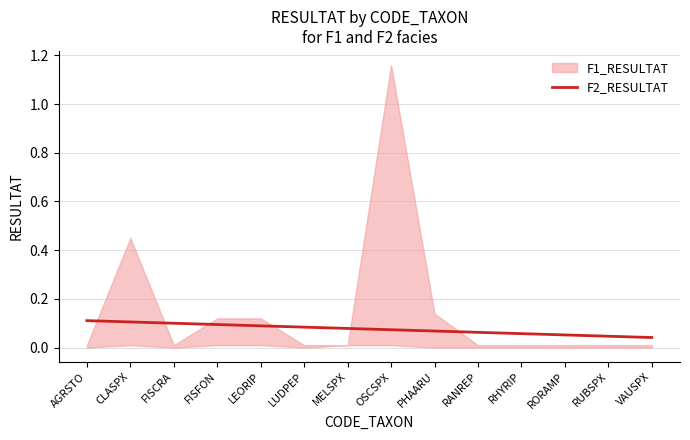

Is it true that F2_RESULTAT equals 0.0 at LEORIP?

False